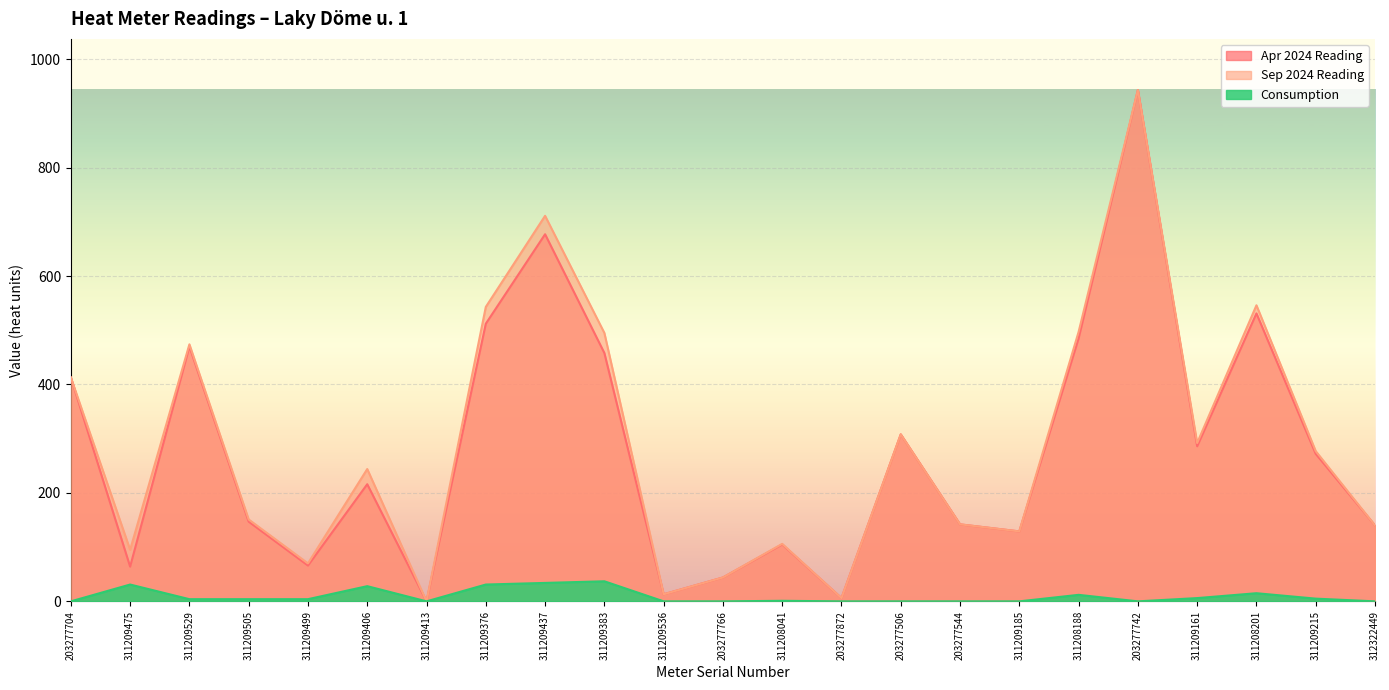

At which label does Consumption reach its minimum?

203277704